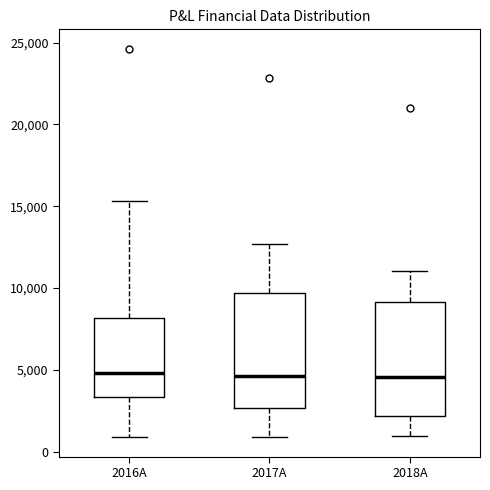

Reading left to right, read every box against the y-axis: the position of its median line, the range the box covers, and the ends of its whiskers. The values are not printed on the chart, so give them approximately, as read against the axis.

2016A: median 5000, box 3500 to 8000, whiskers 1000 to 15500
2017A: median 4500, box 2500 to 9500, whiskers 1000 to 12500
2018A: median 4500, box 2000 to 9000, whiskers 1000 to 11000